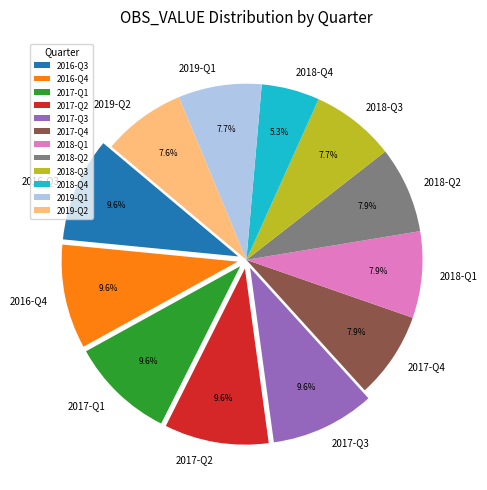

Combined, do 2018-Q4 and 2017-Q4 account for over 50%?

No